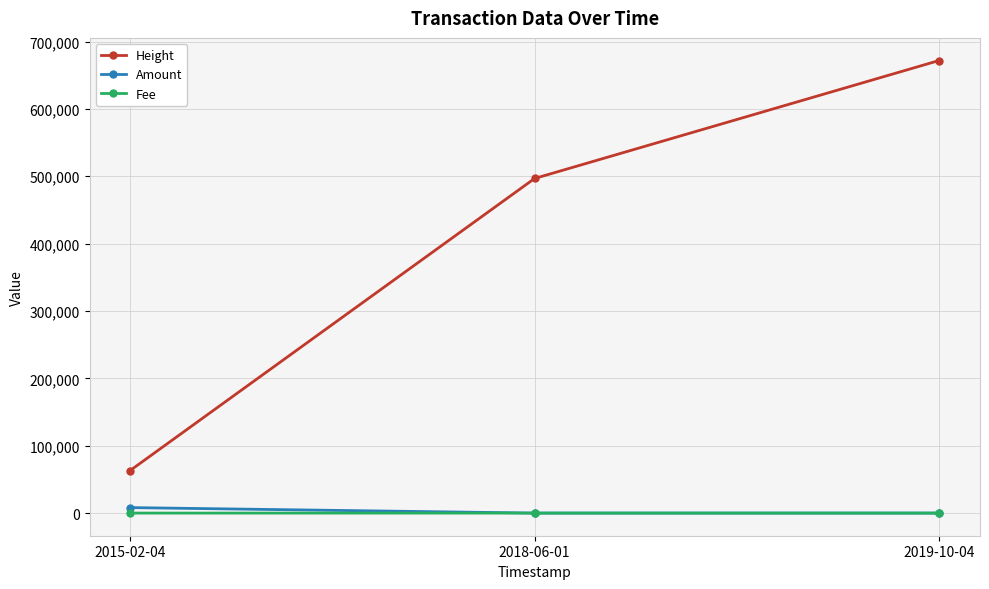

Is this an area chart (filled region under the line)?

No